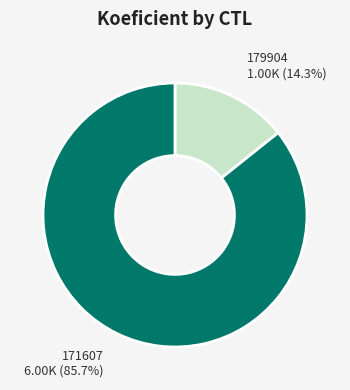

How much of the chart is everything except 179904?

85.7%